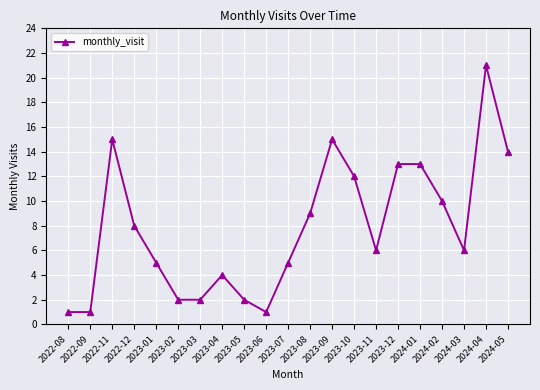

What is the change in value from 2024-01 to 2024-02?

-3